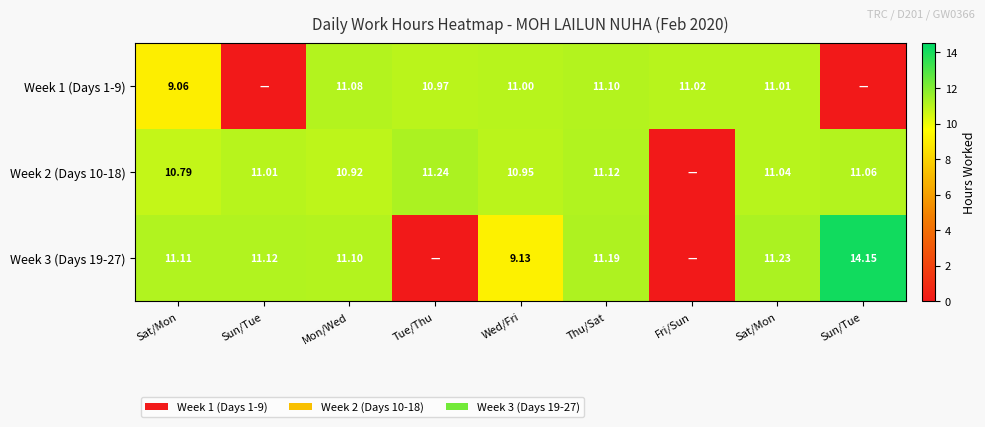

Is it true that Week 2 (Days 10-18) equals 11.2 at Tue/Thu?

True